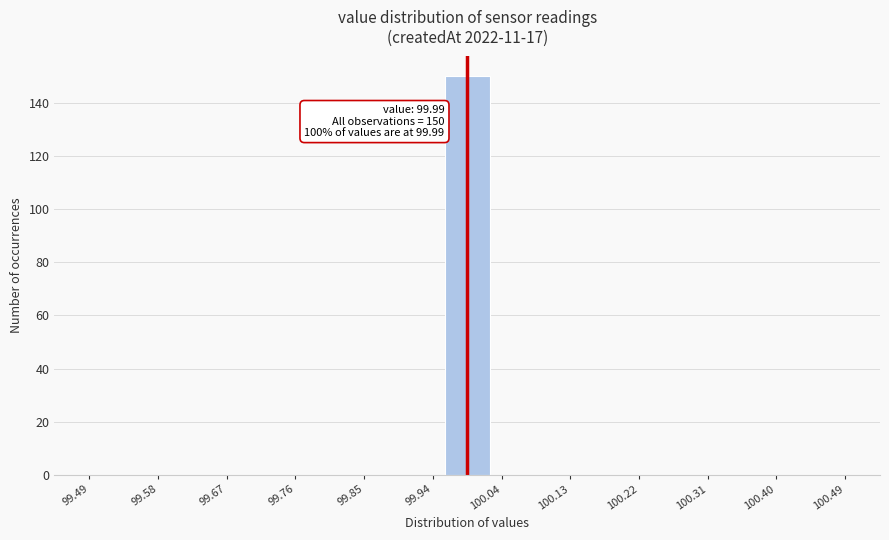

Which range on the x-axis has the tallest bar?

99.96 to 100.02